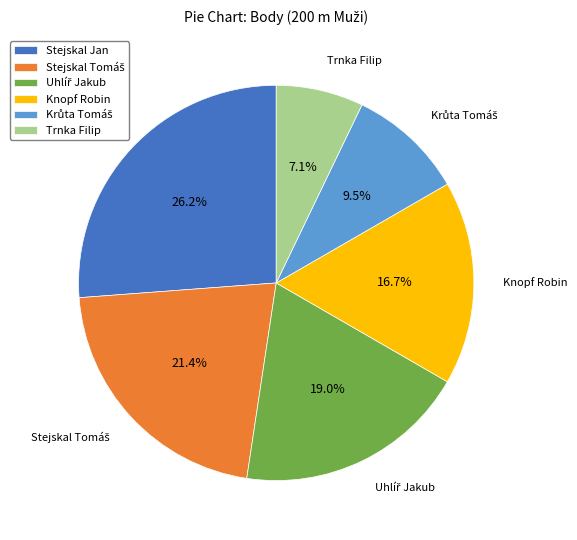

Does Knopf Robin represent more than half of the total?

No